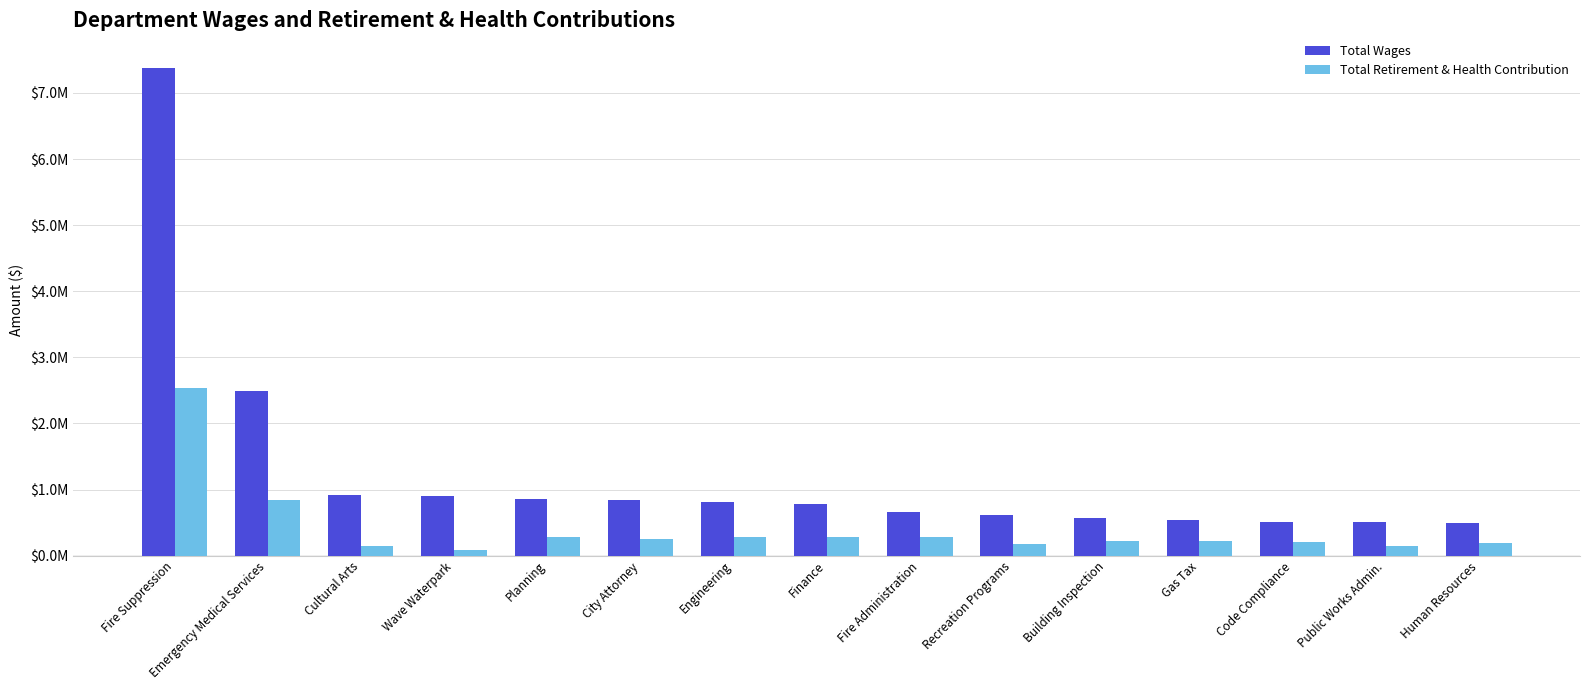

Reading left to right, transcribe all the data shown in this chart.

Total Wages: Fire Suppression=7376955	Emergency Medical Services=2485828	Cultural Arts=914112	Wave Waterpark=902609	Planning=863982	City Attorney=849188	Engineering=818229	Finance=780325	Fire Administration=661459	Recreation Programs=609757	Building Inspection=568666	Gas Tax=541596	Code Compliance=511208	Public Works Admin.=503105	Human Resources=493554
Total Retirement & Health Contribution: Fire Suppression=2532180	Emergency Medical Services=846196	Cultural Arts=146155	Wave Waterpark=92343	Planning=286400	City Attorney=250648	Engineering=285536	Finance=279031	Fire Administration=286775	Recreation Programs=169532	Building Inspection=214644	Gas Tax=222676	Code Compliance=205964	Public Works Admin.=148989	Human Resources=188556